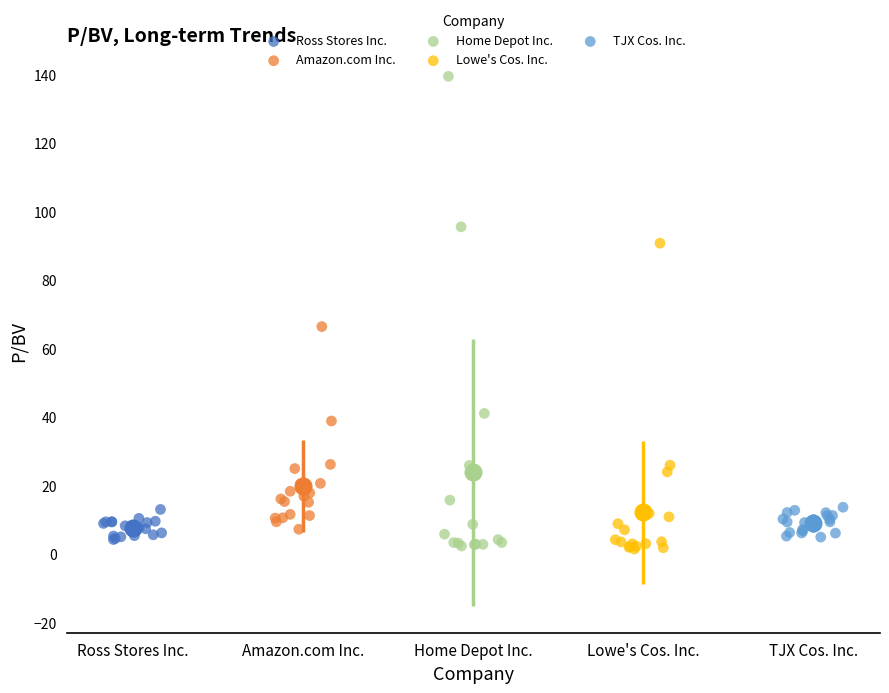

Which series has the widest spread of Y values?

Home Depot Inc.